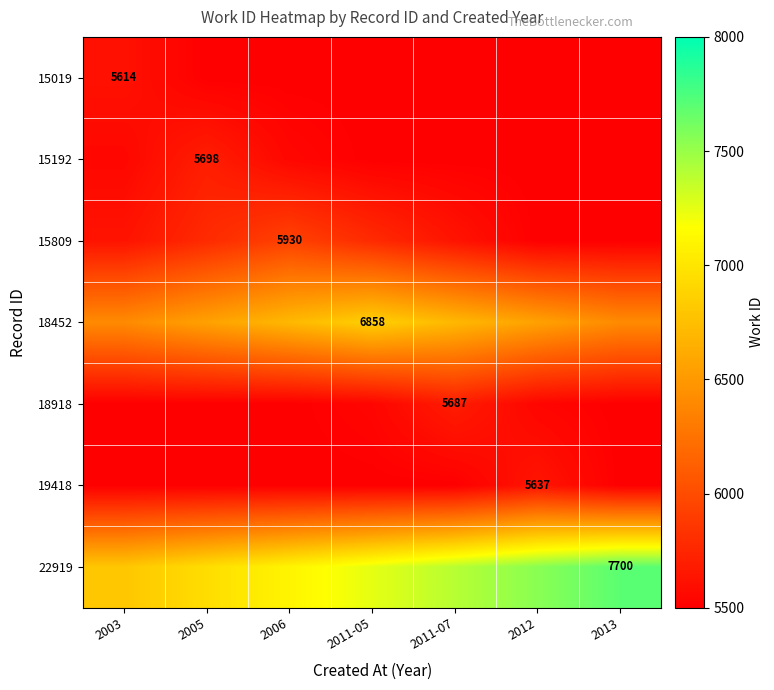

List the series in order of their peak value, lowest first.

15019, 19418, 18918, 15192, 15809, 18452, 22919